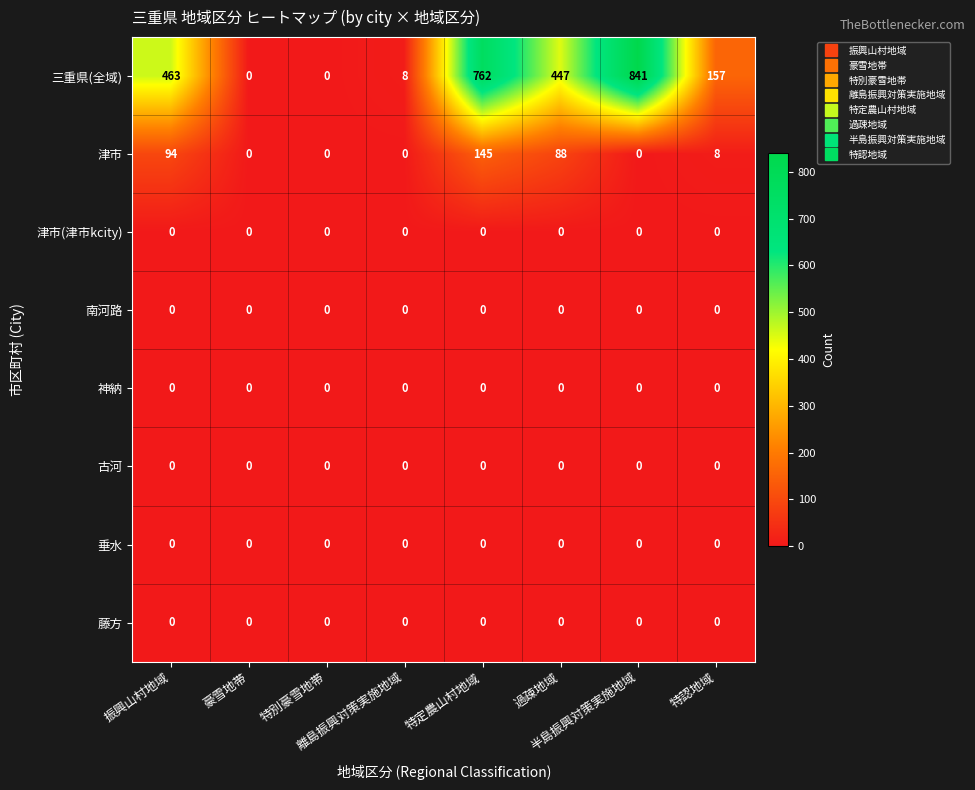

What is the average value of the 津市 series?

42